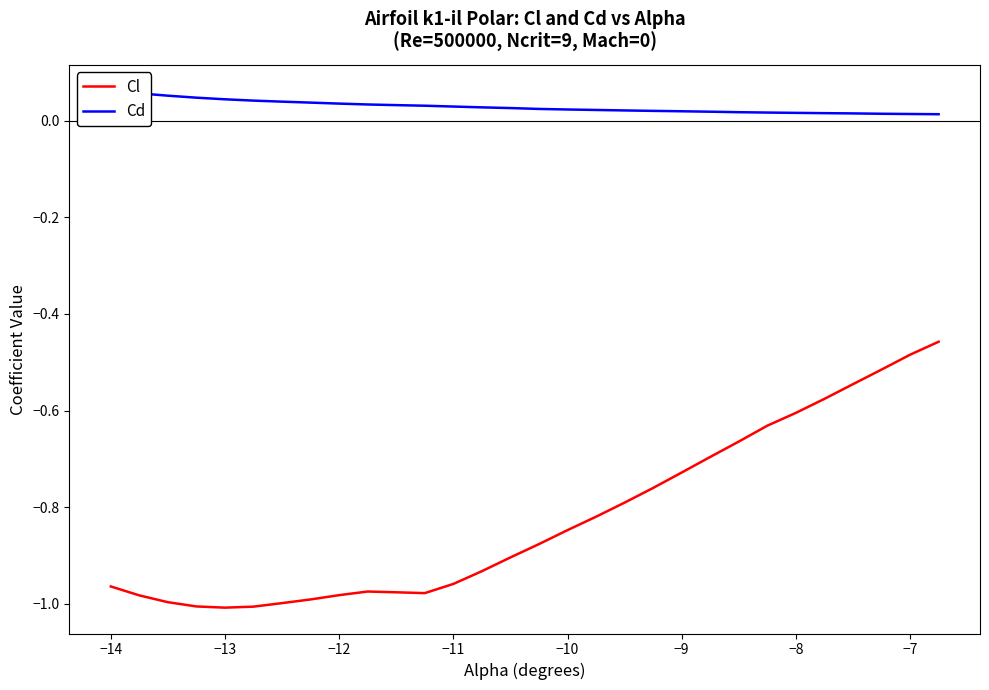

The value of Cd at 26 is 0.0. True or false?

False